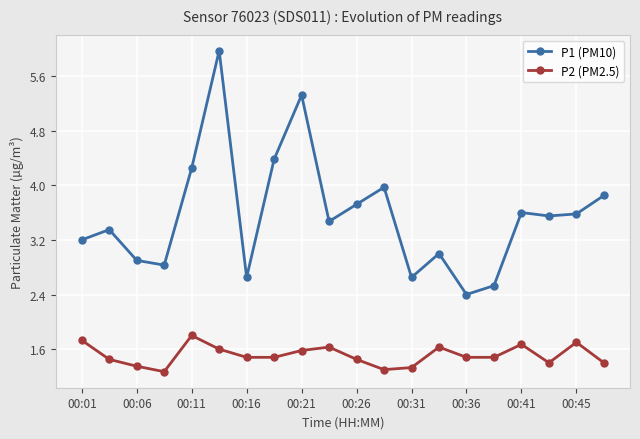

At how many categories does at least one series exceed 2?

20